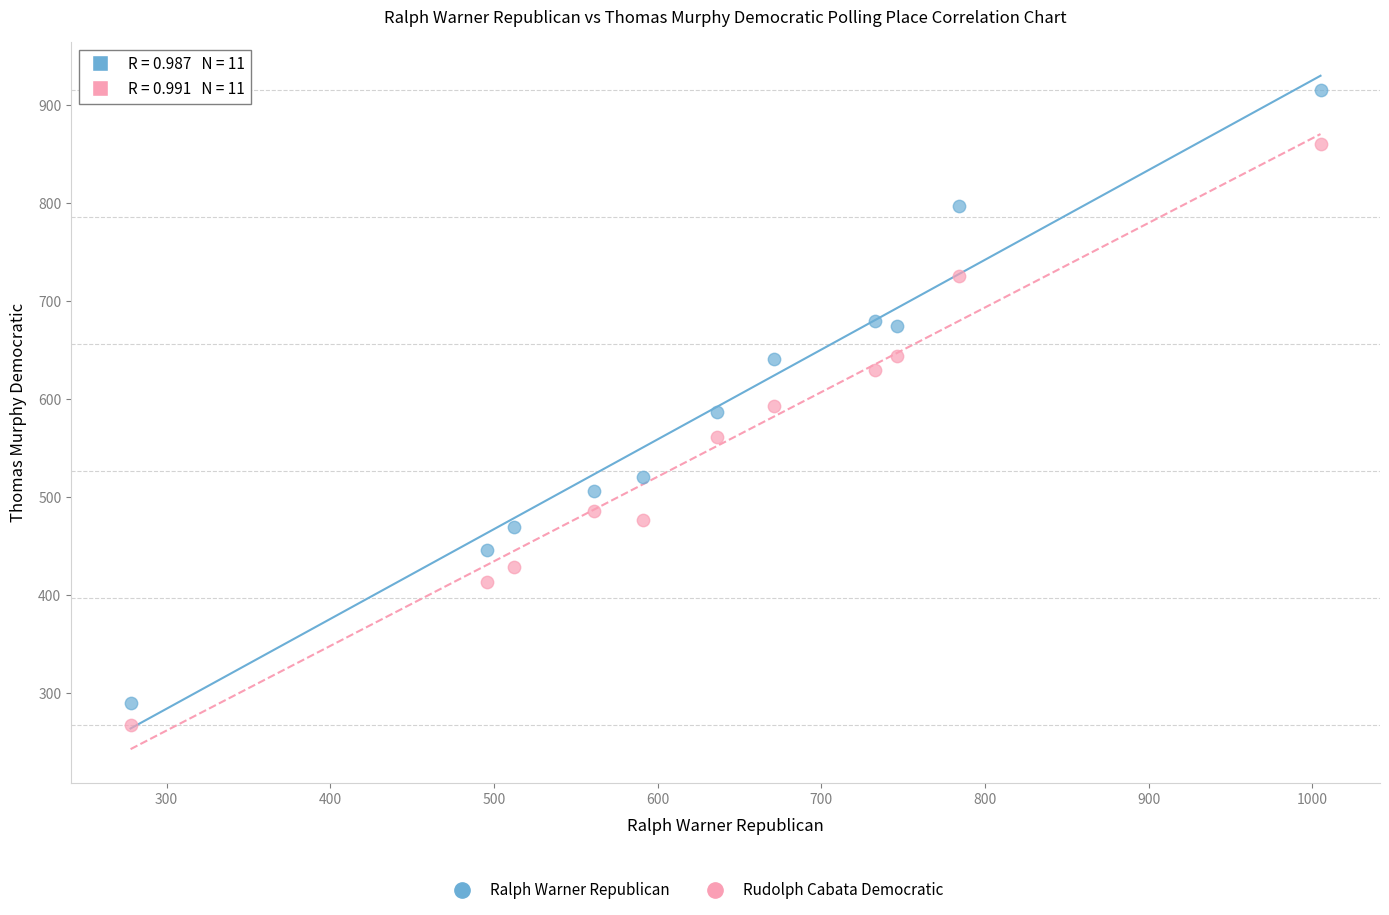

Across all data points, what is the range of Y values (max minus min)?

648